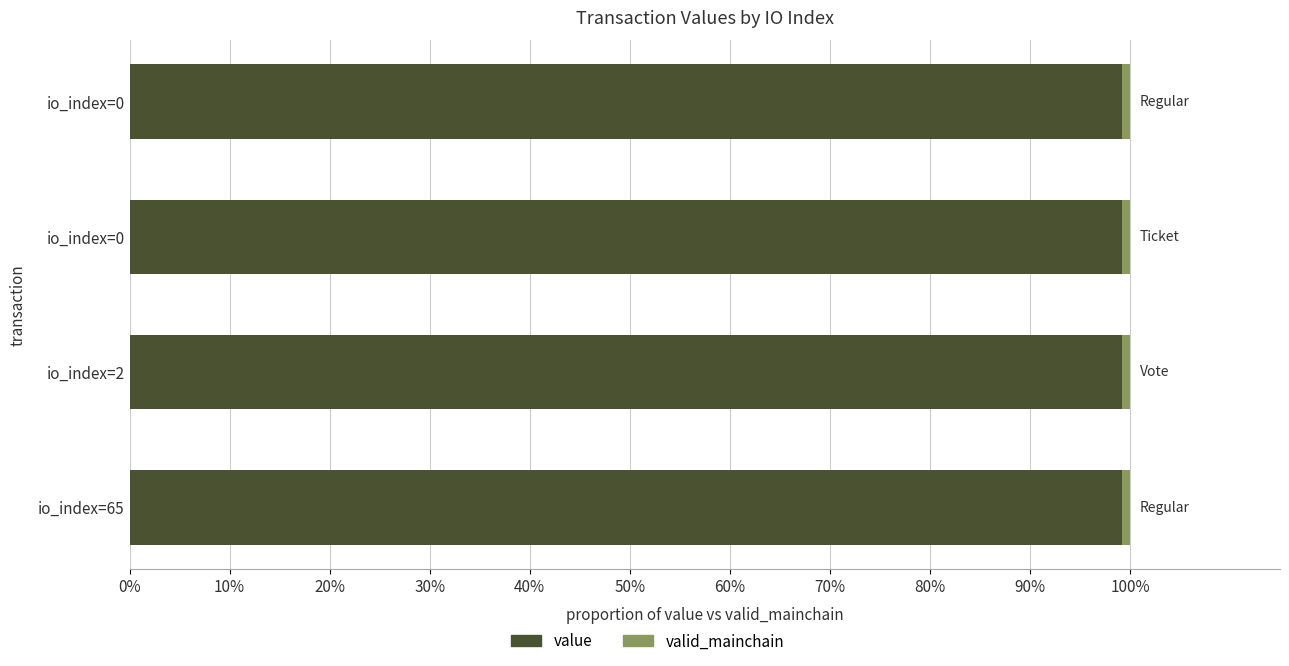

Which series has the largest total across all categories?

value